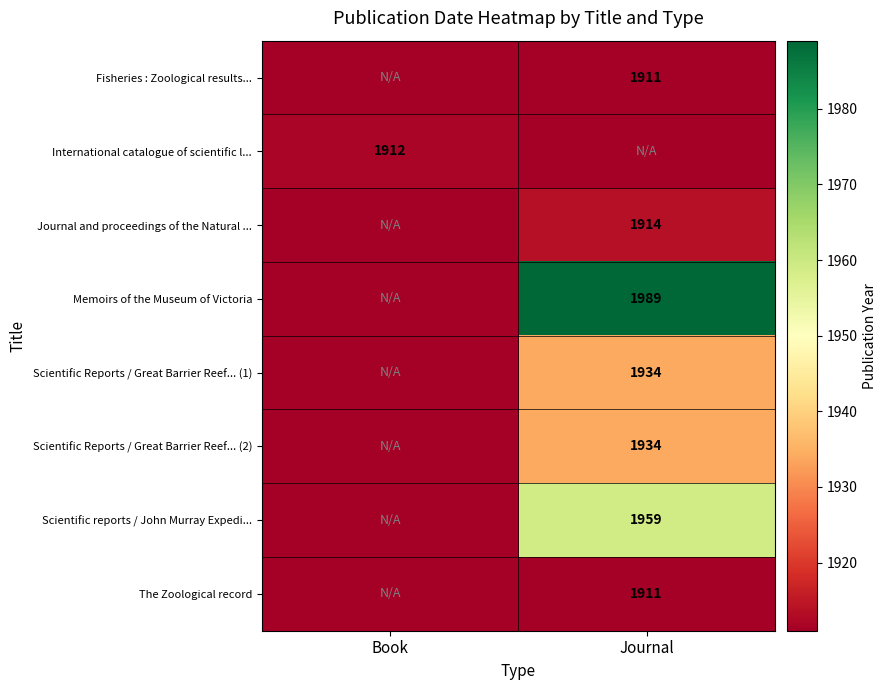

The The Zoological record series shows 1911 at Journal. True or false?

True